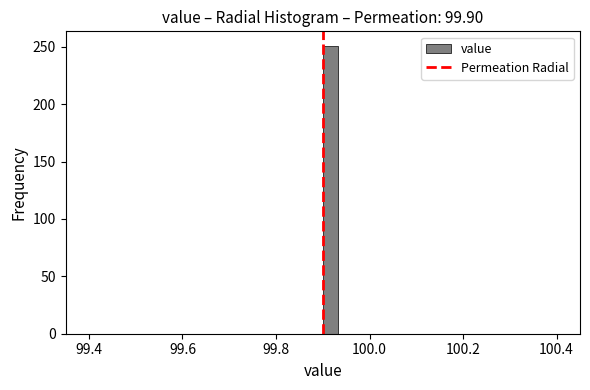

Read against the x-axis, roughly where is the centre of the tallest bar?

99.92